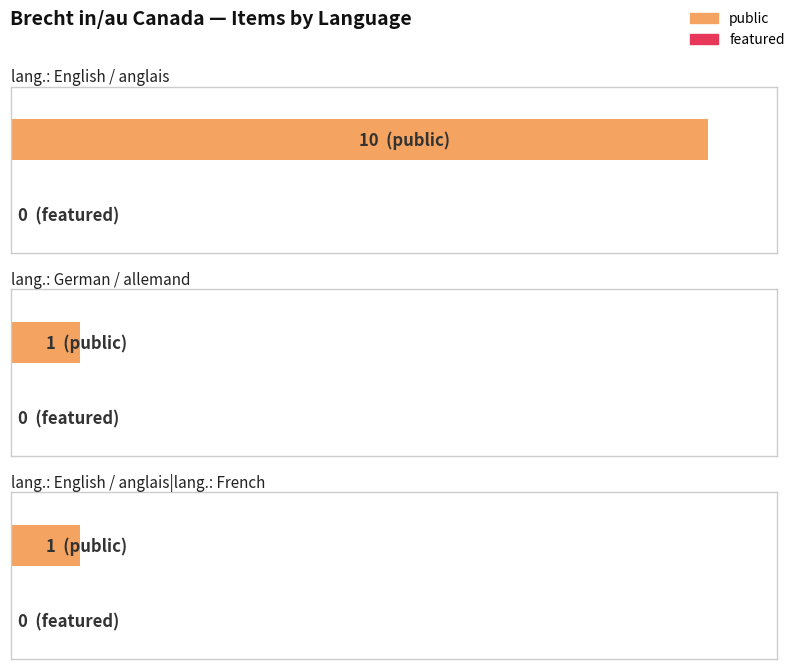

What are all the series names shown in the legend?

public, featured